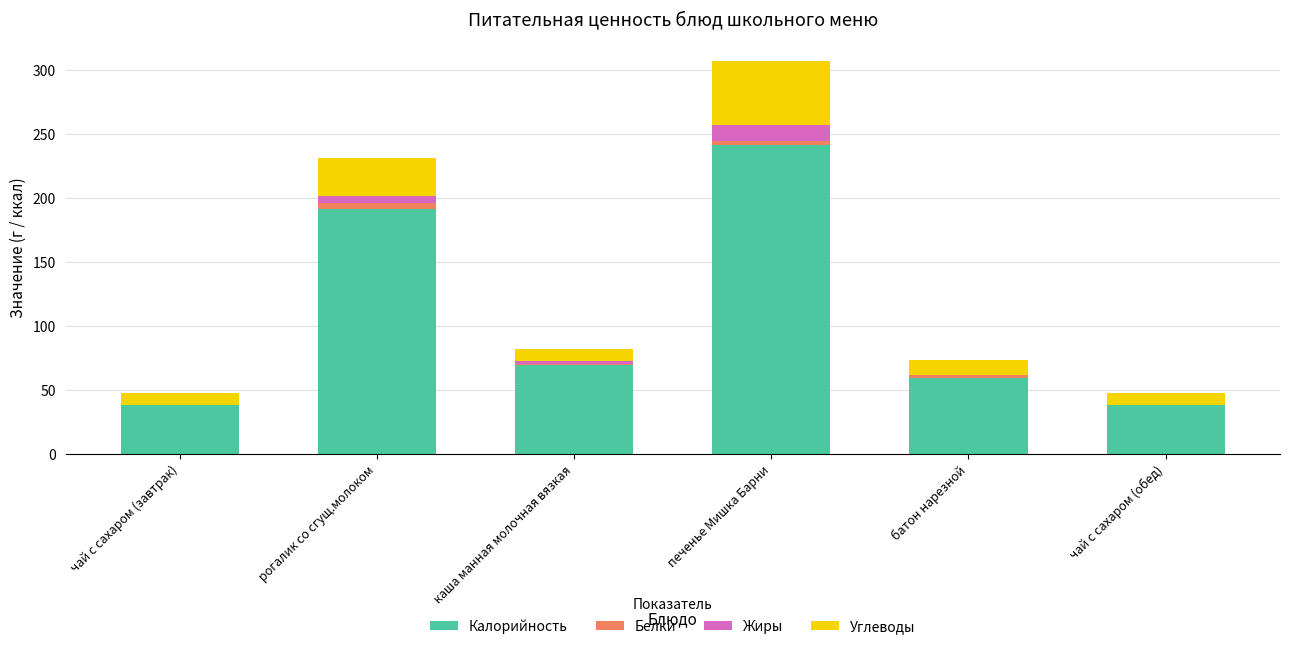

How many categories are shown in the chart?

6